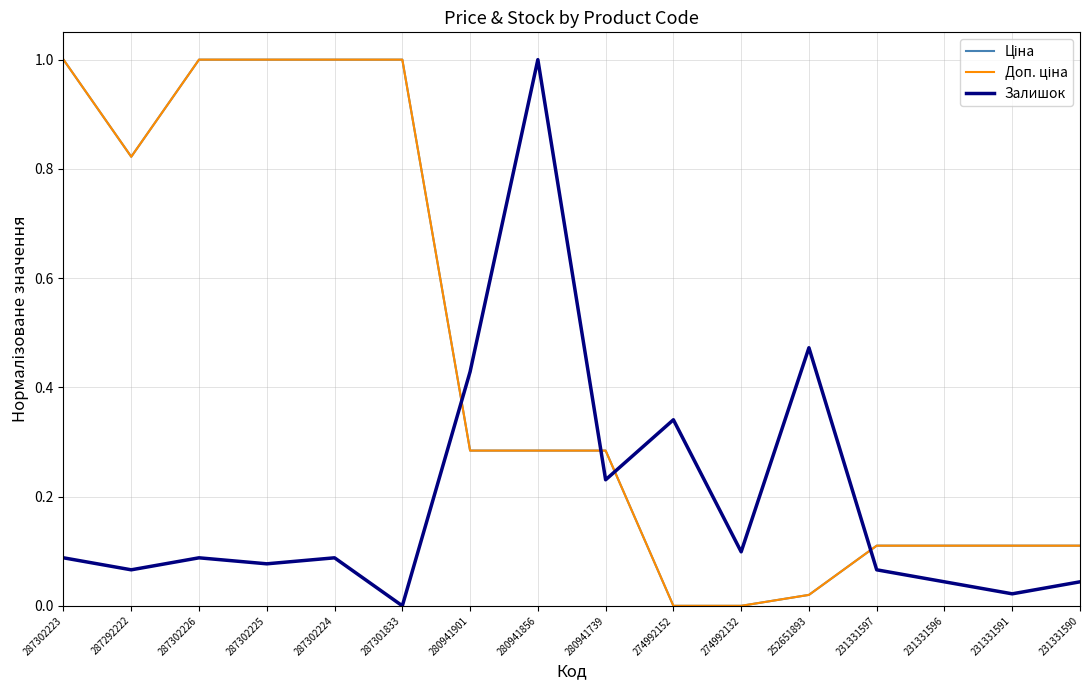

The Залишок series shows -0.6 at 287301833. True or false?

False